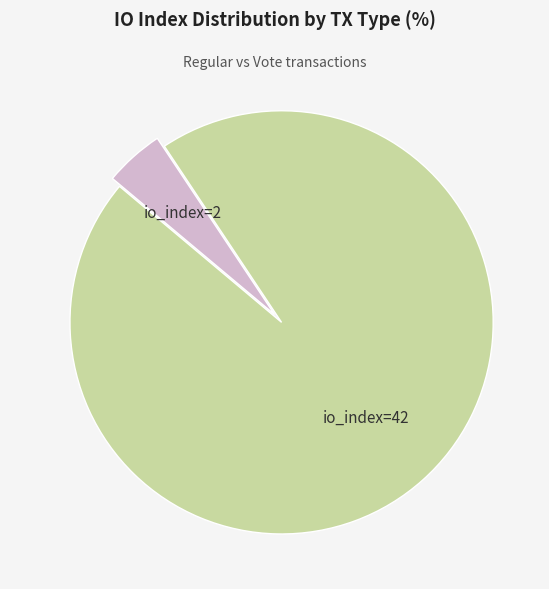

To the nearest percent, what is the difference between the largest and smallest slice percentages?

91%